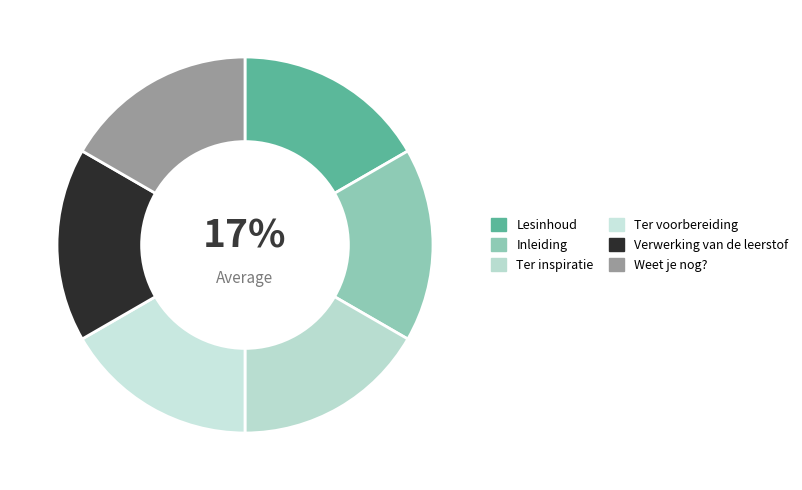

To the nearest percent, what portion does Inleiding represent?

17%